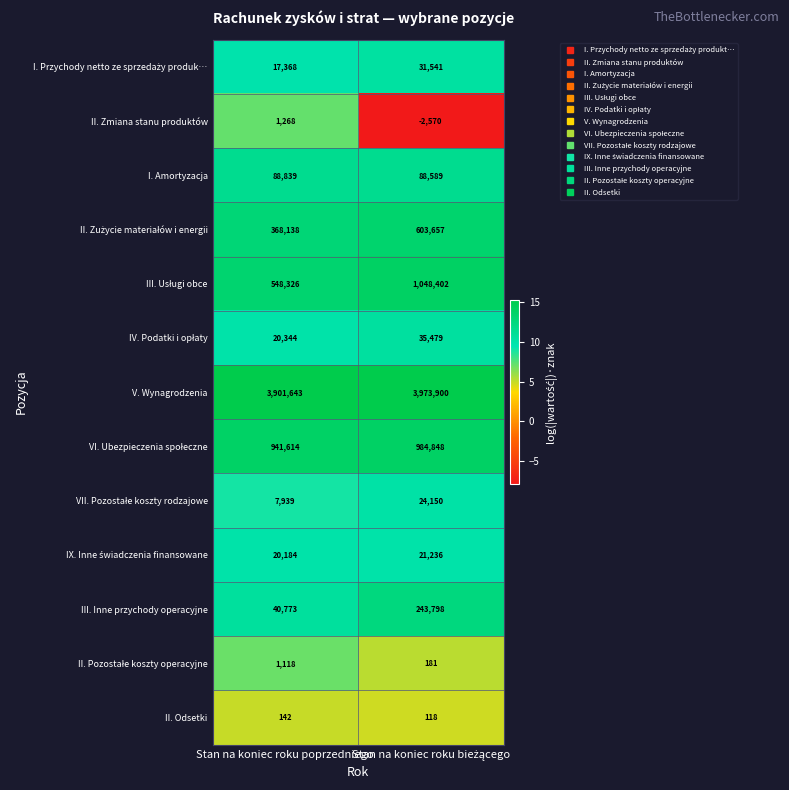

What is the difference between the highest and lowest values at Stan na koniec roku poprzedniego?

3901501